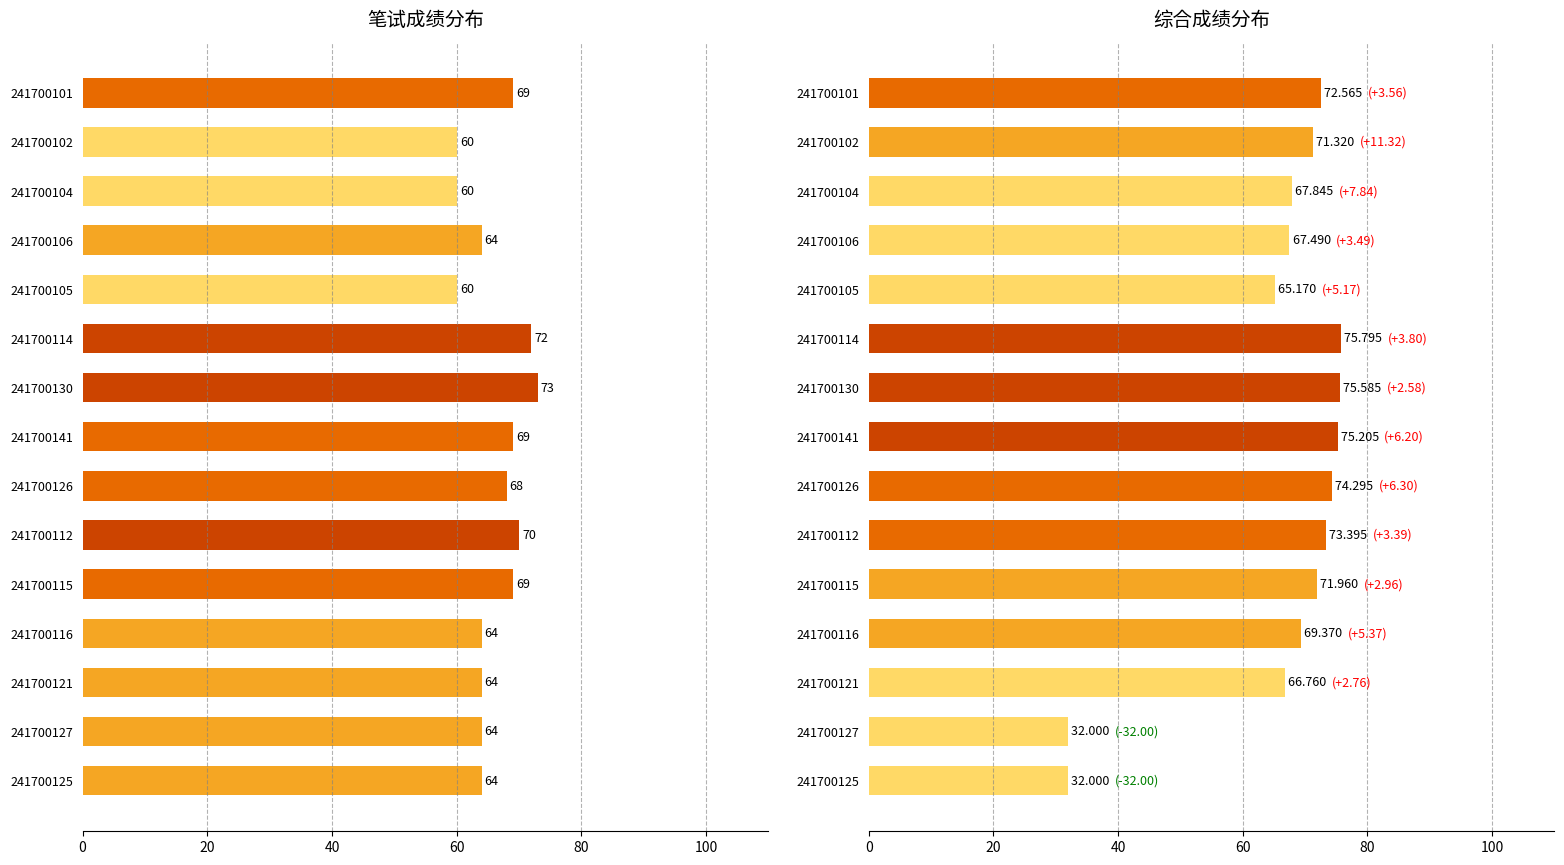

What is the average value of the 笔试成绩 series?

66.0